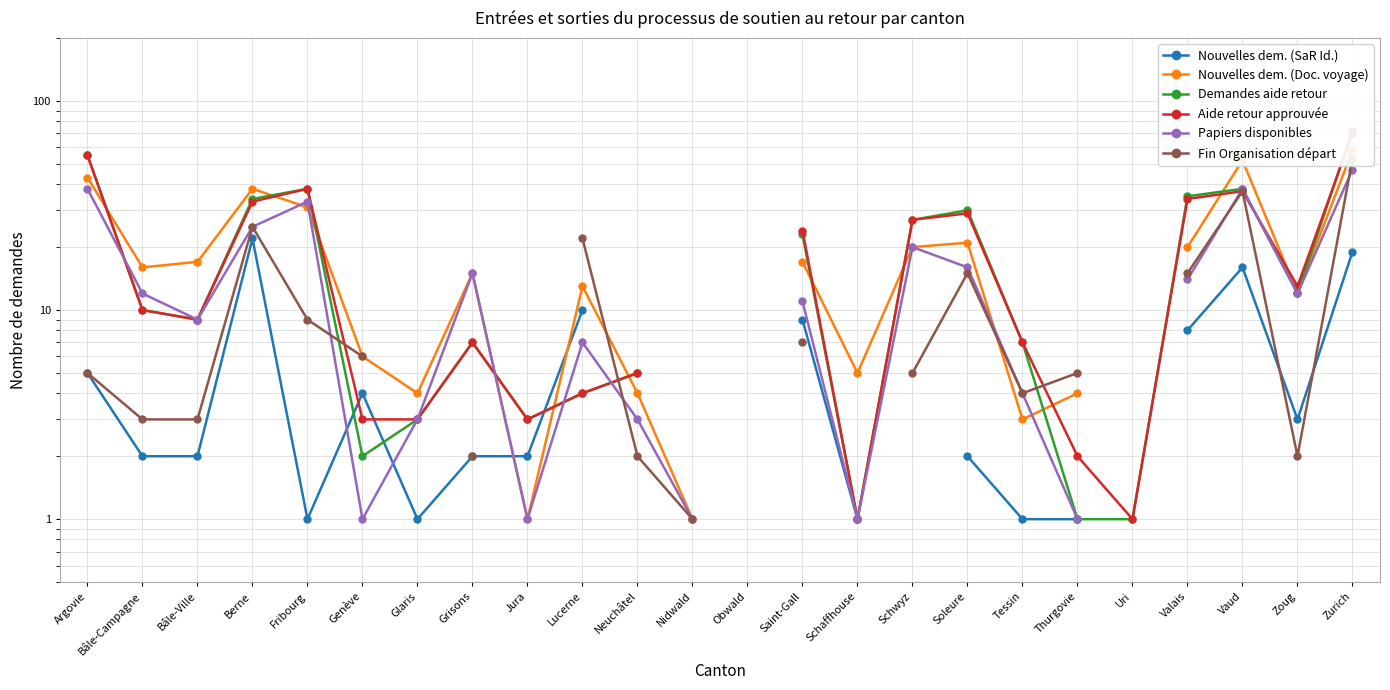

After their last crossing, which series has the higher values: Aide retour approuvée or Papiers disponibles?

Aide retour approuvée